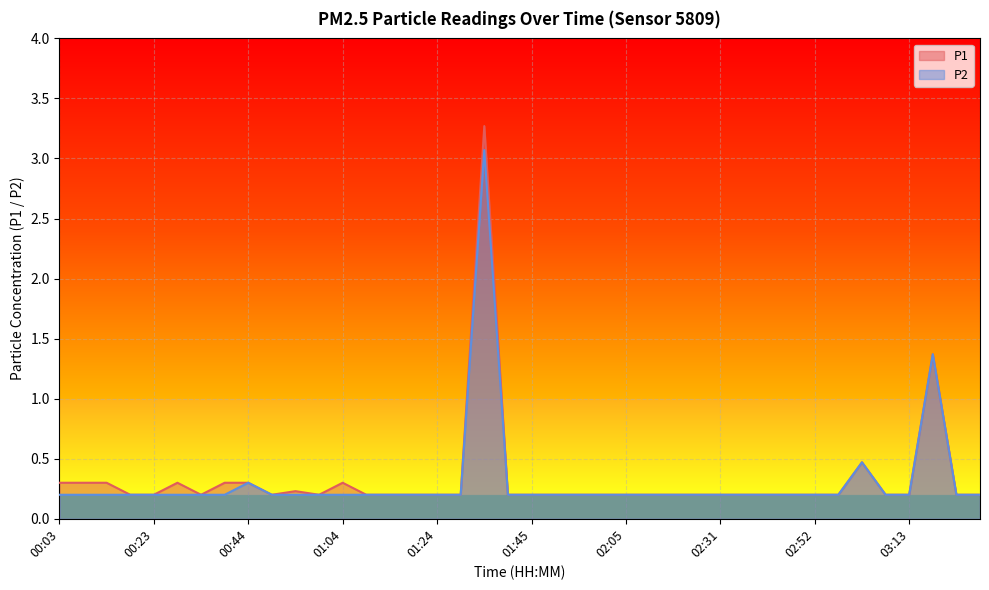

How many series are shown in this chart?

2